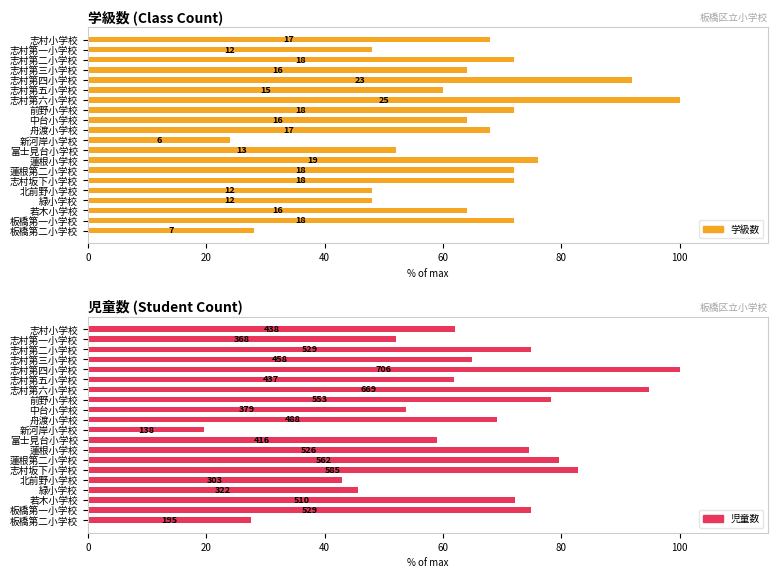

What is the sum of the 児童数 values at 中台小学校 and 若木小学校?

125.9